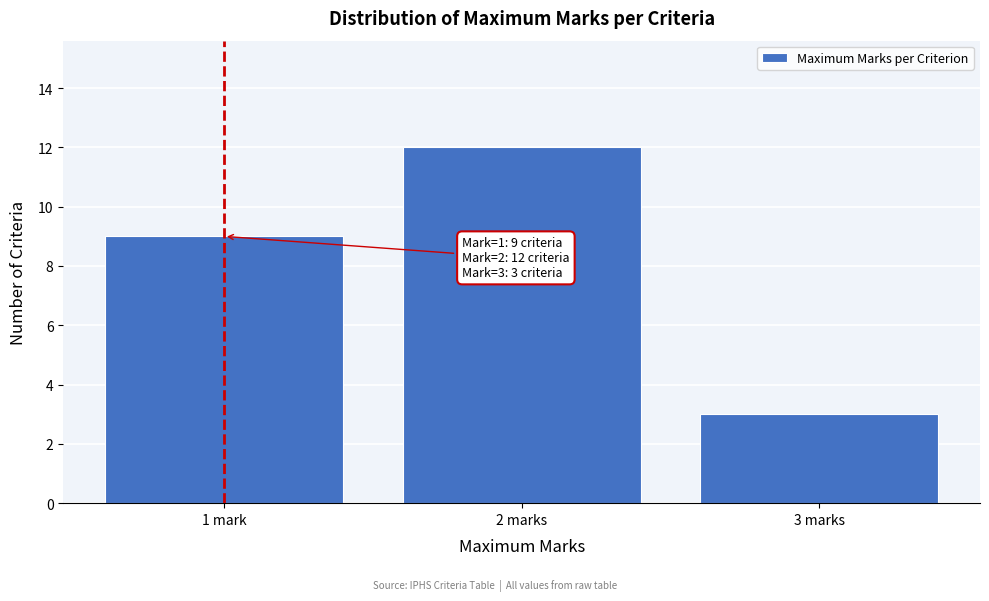

Reading right to left, extract all data points from this chart.

3	12	9